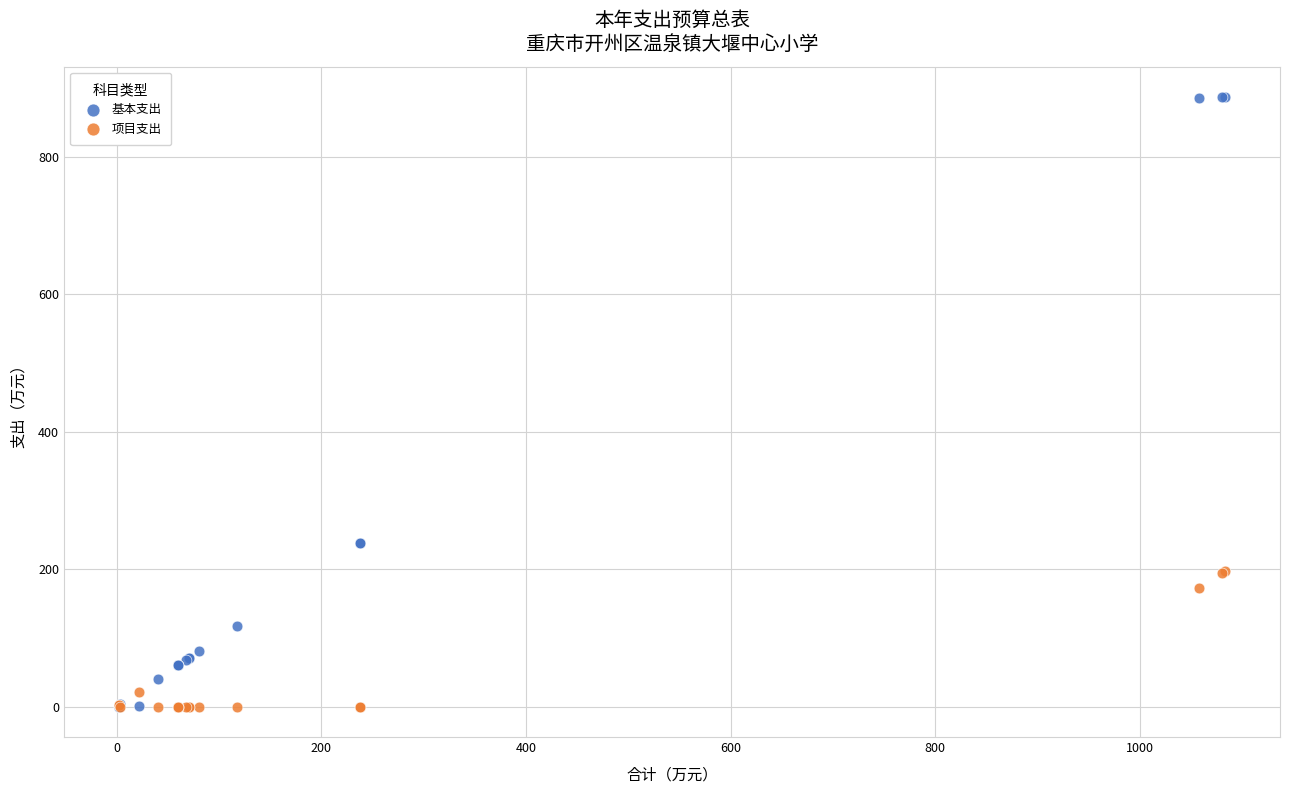

Which series contains the highest Y value?

基本支出